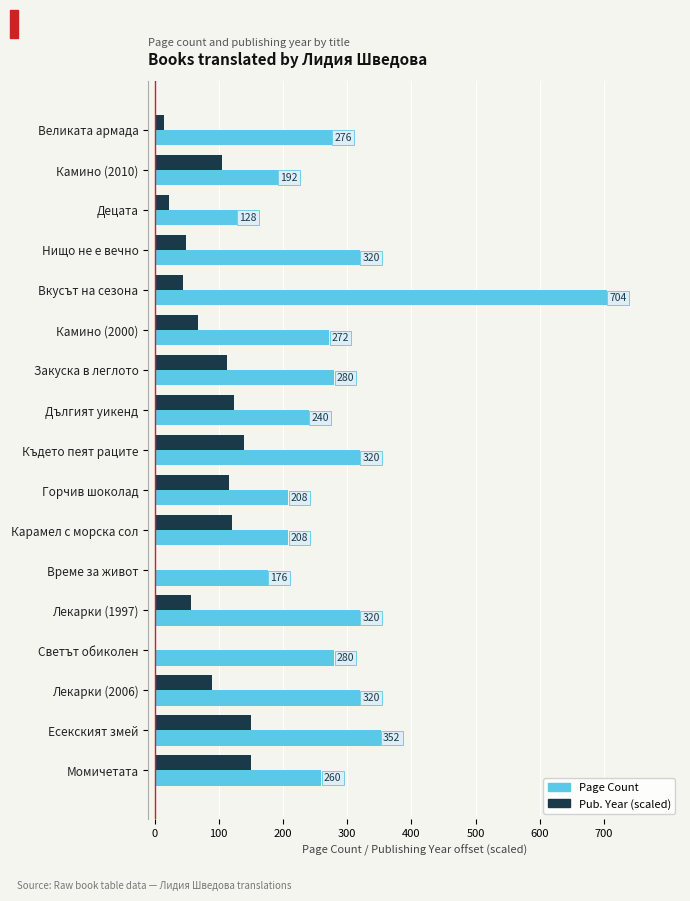

Where is Page Count nearest to the value 416?

Есекският змей